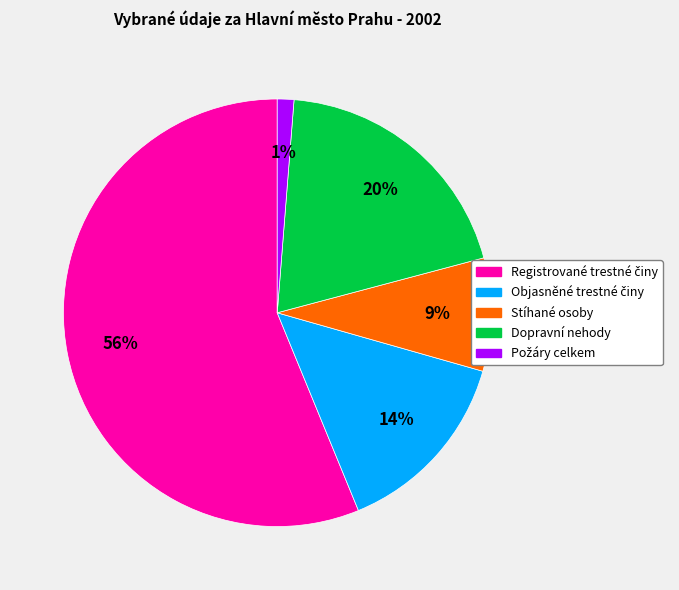

To the nearest percent, what portion does Dopravní nehody represent?

20%